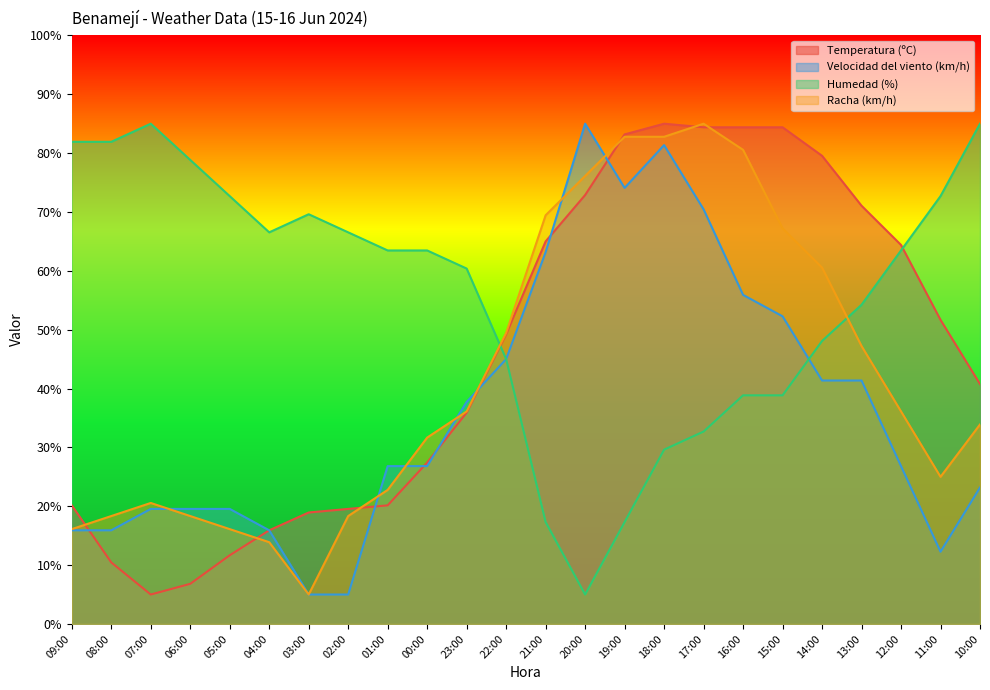

List the series in order of their peak value, lowest first.

Temperatura (ºC), Velocidad del viento (km/h), Humedad (%), Racha (km/h)